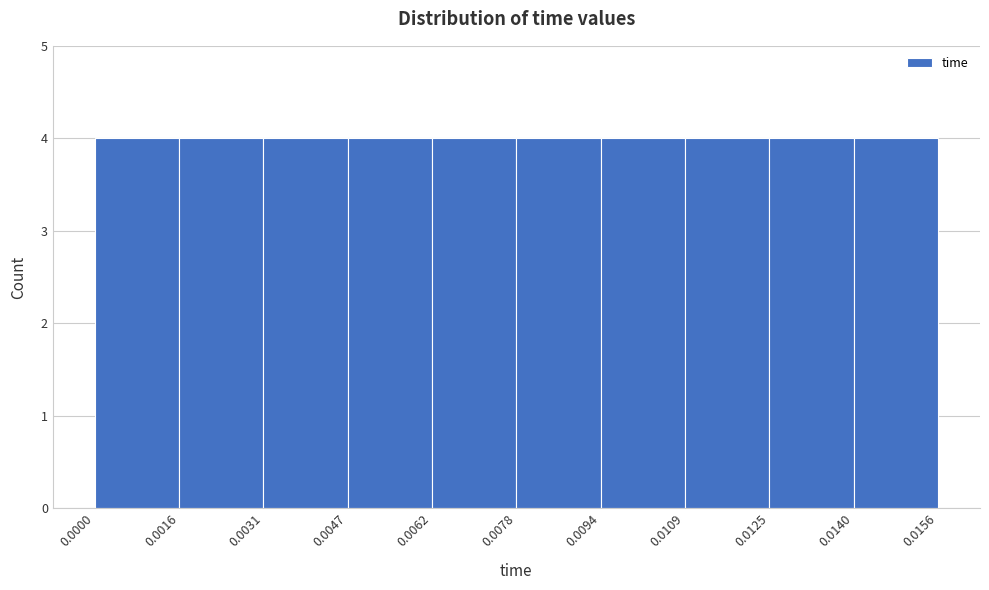

What is the height of the bar covering 0.0062 to 0.0078 on the x-axis? The values are not printed on the chart, so give them approximately, as read against the axis.

4